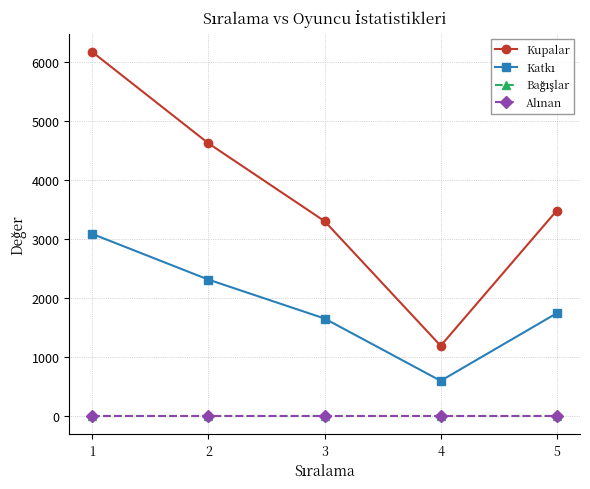

Is this an area chart (filled region under the line)?

No